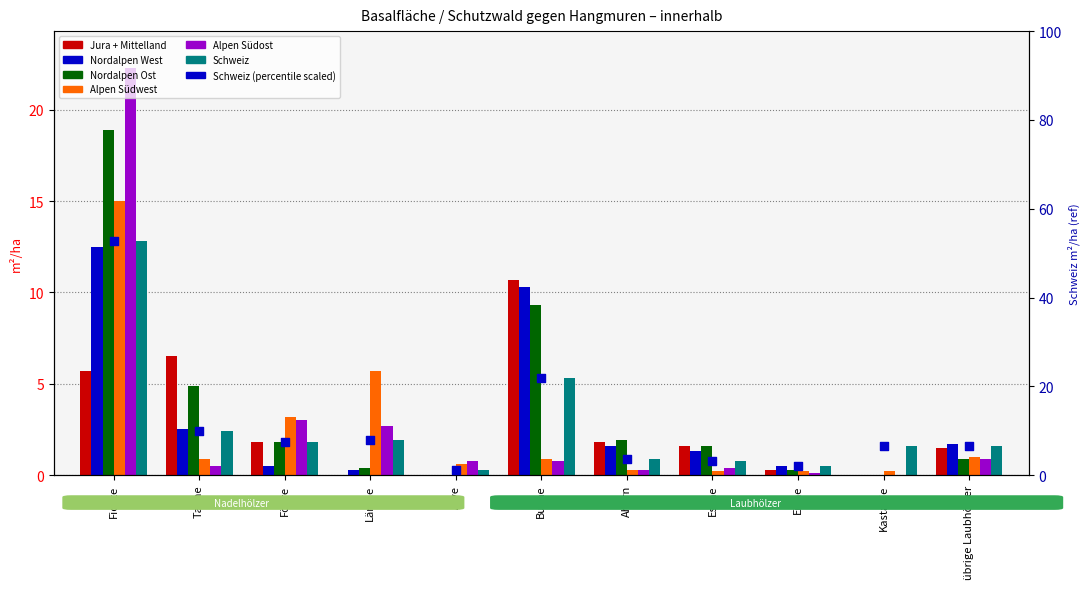

Is the value of Alpen Südwest at übrige Laubhölzer greater than the value of Nordalpen Ost at Esche?

No